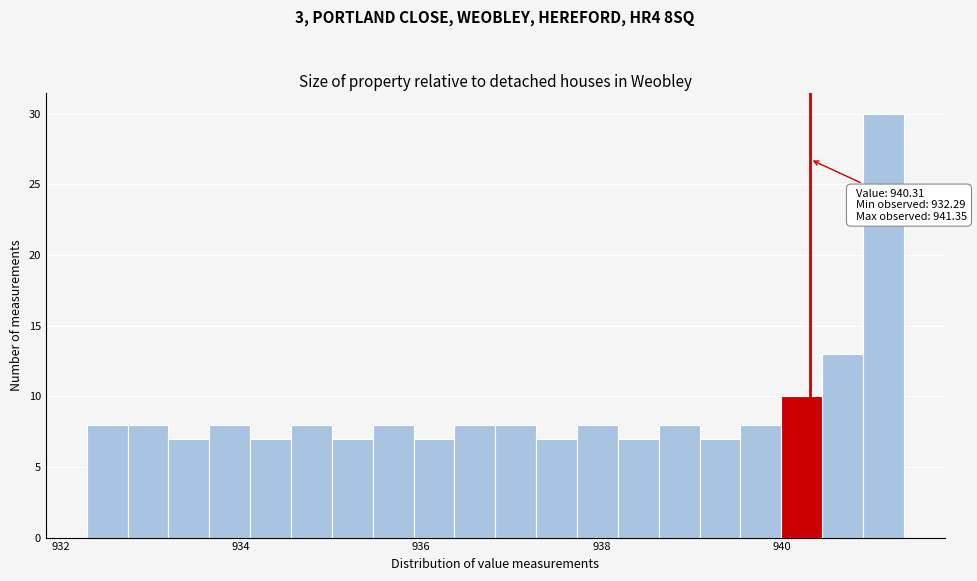

Around what value on the x-axis is the tallest bar? Give the approximate position of its centre, as read against the axis.

941.2